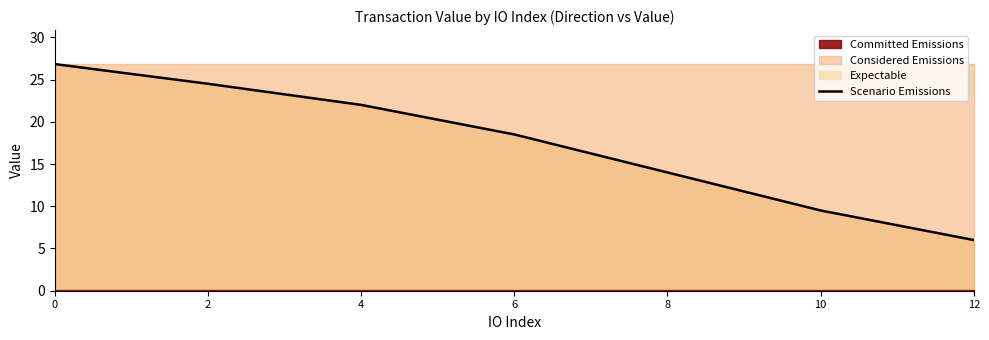

Reading left to right, list all the values displayed in this chart.

0=26.8	2=24.5	4=22.0	6=18.5	8=14.0	10=9.5	12=6.0